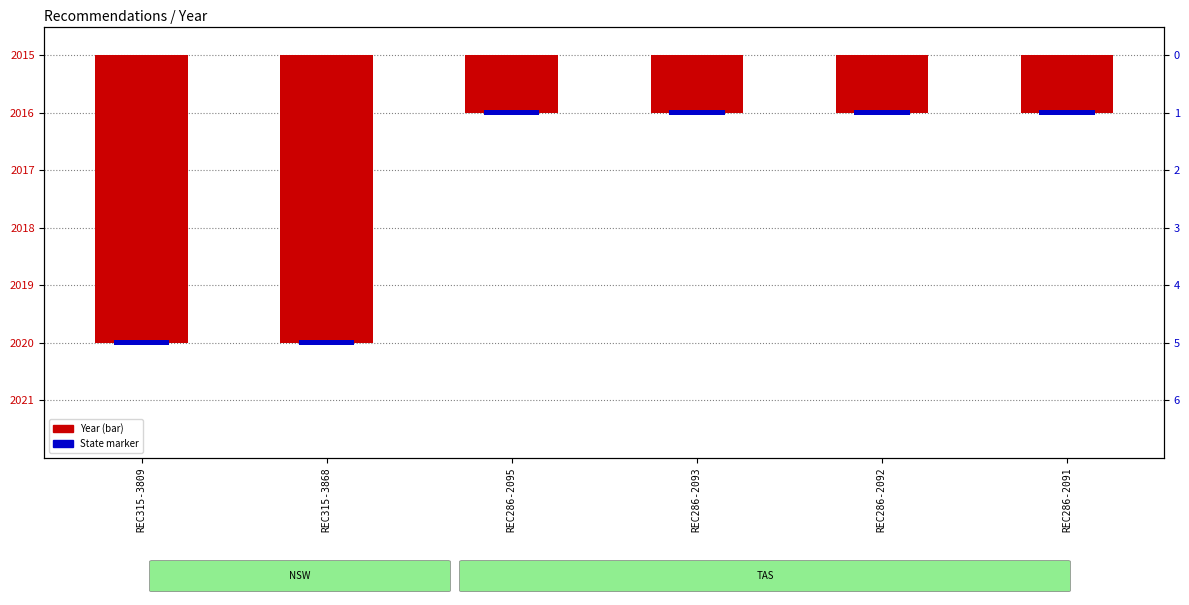

What is the label of the 5th bar from the right?

REC315-3868